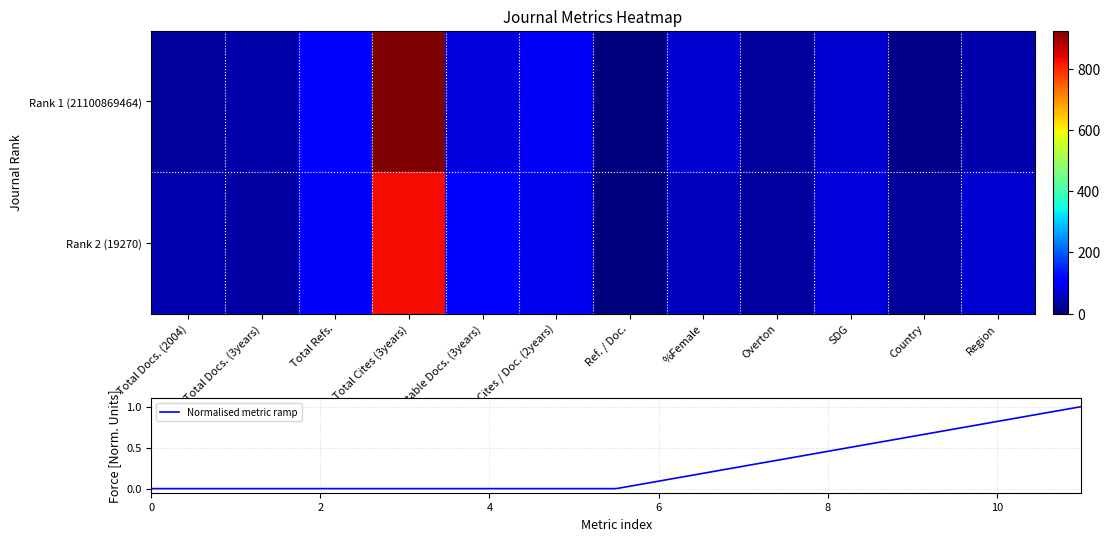

Where is 19270 nearest to the value 415?

Citable Docs. (3years)